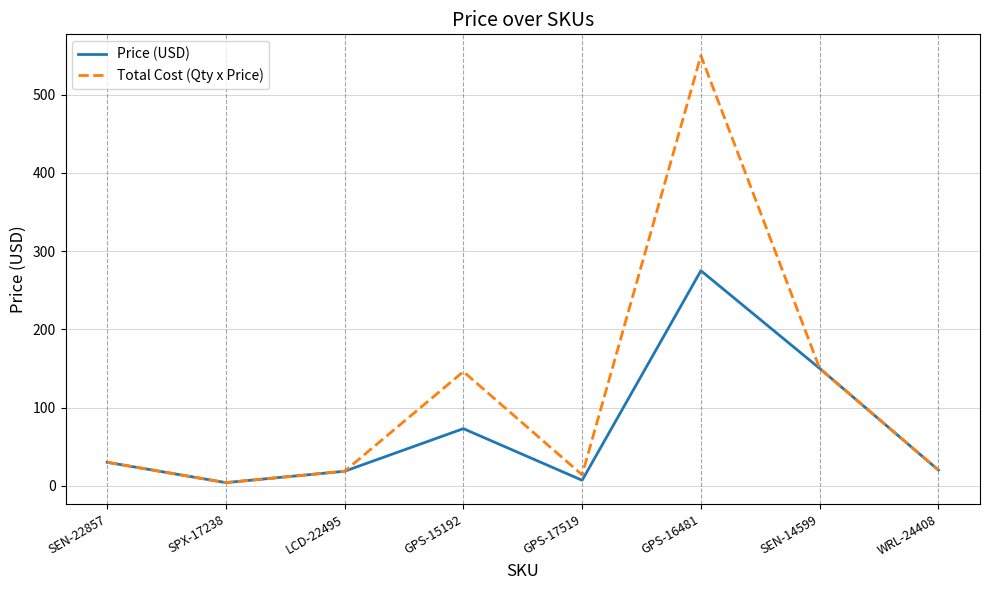

Which series has the largest range (max minus min)?

Total Cost (Qty x Price)